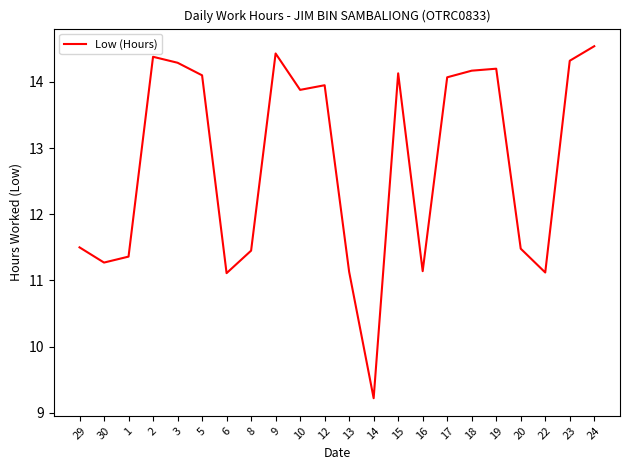

True or false: the data shows 14.4 at 9.

True